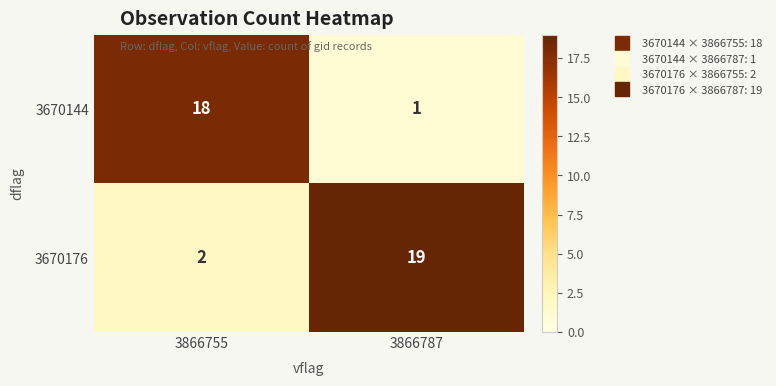

Which category has the highest value in the 3670176 series?

3866787